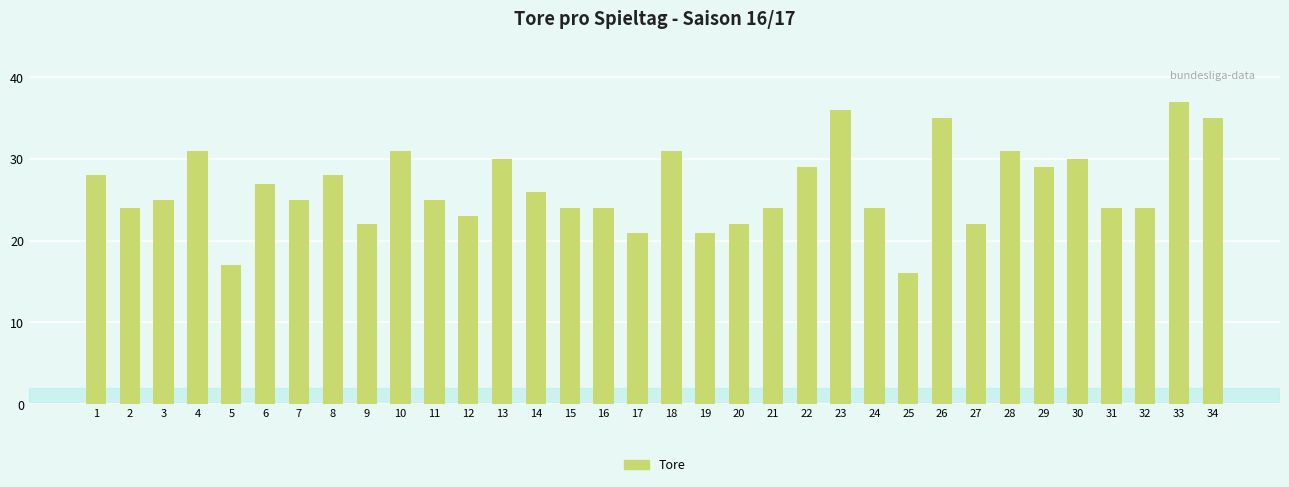

At which category does the chart reach its peak across all series?

33